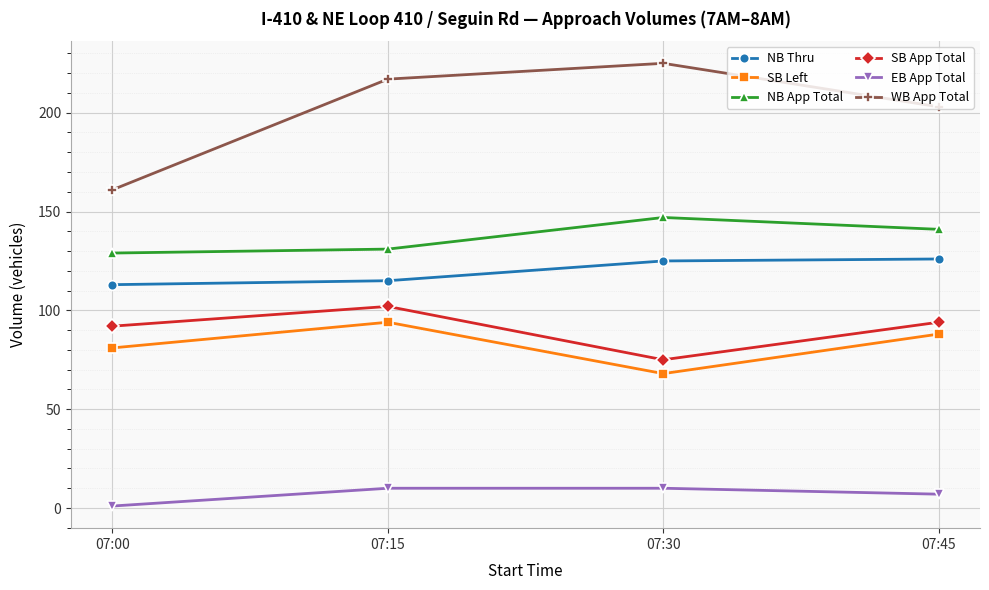

At 07:15, list the series in order from largest to smallest.

WB App Total, NB App Total, NB Thru, SB App Total, SB Left, EB App Total